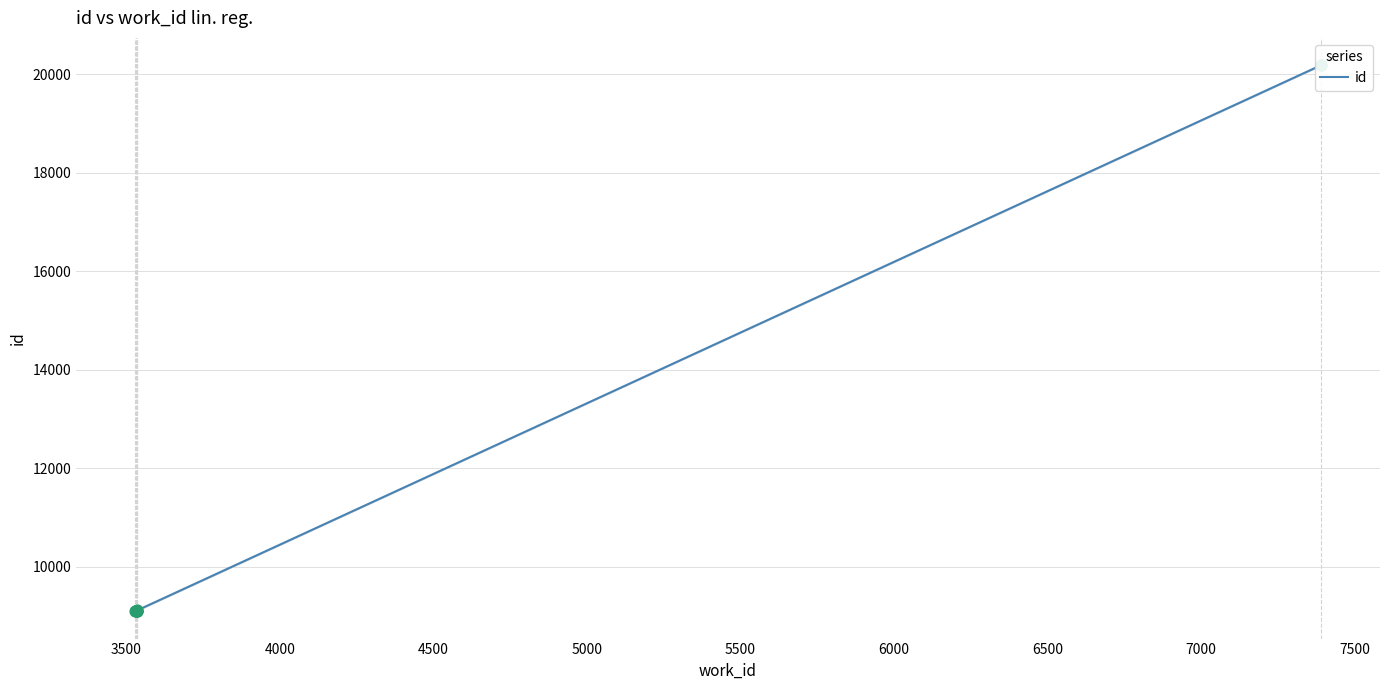

What is the ratio of the value at 3534 to the value at 7390?

0.5